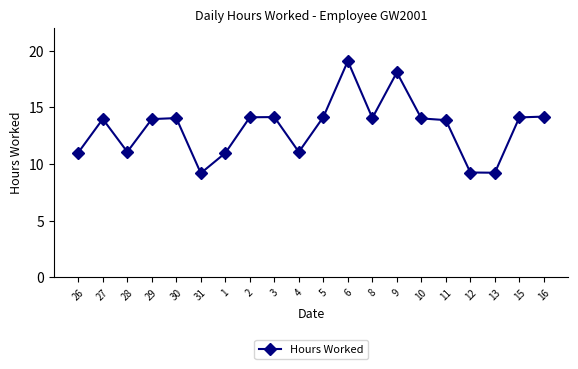

Is it true that the value at 6 is 19.1?

True